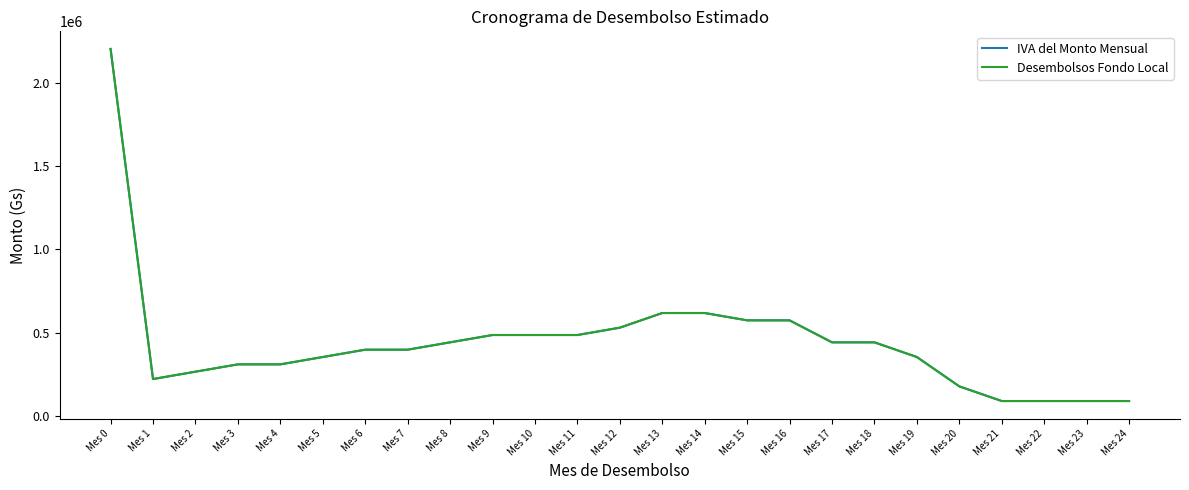

Reading left to right, what are all the values shown in this chart?

IVA del Monto Mensual: 2204000	220400	264480	308560	308560	352640	396720	396720	440800	484880	484880	484880	528960	617120	617120	573040	573040	440800	440800	352640	176320	88160	88160	88160	88160
Desembolsos Fondo Local: 2204000	220400	264480	308560	308560	352640	396720	396720	440800	484880	484880	484880	528960	617120	617120	573040	573040	440800	440800	352640	176320	88160	88160	88160	88160